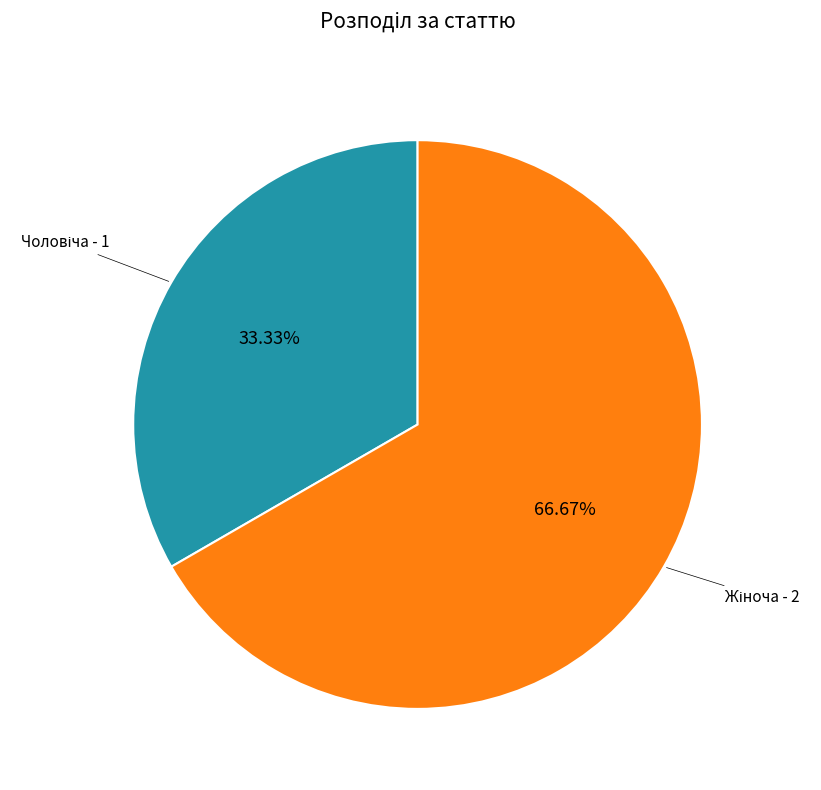

How many segments does this pie chart have?

2